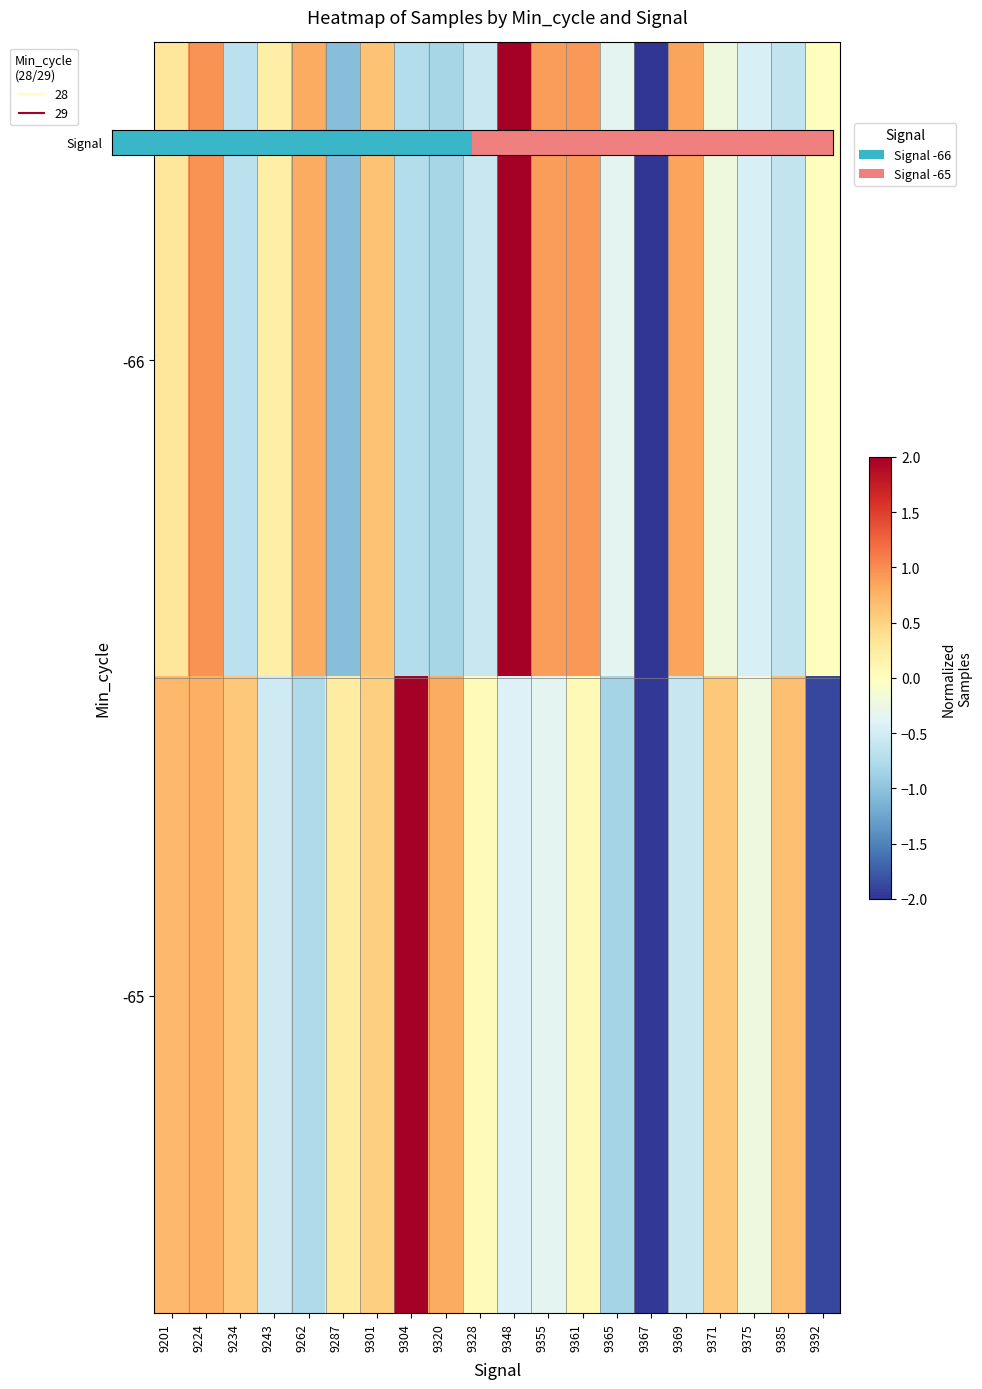

At which category does the chart reach its peak across all series?

9348